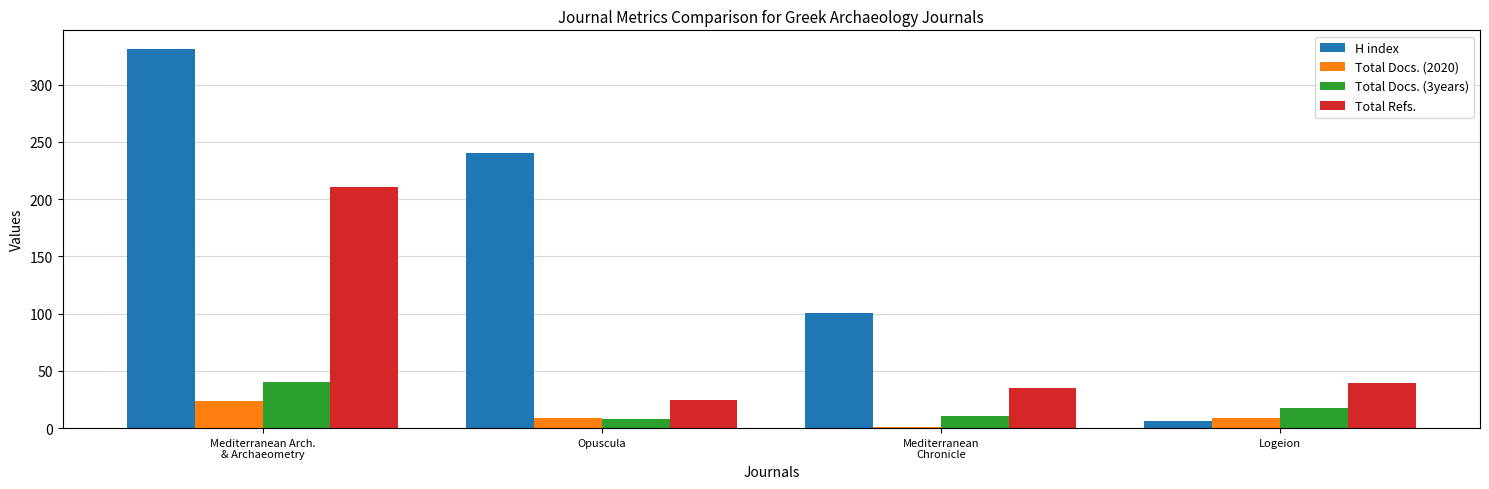

True or false: Total Docs. (3years) has a value of 32 at Logeion.

False